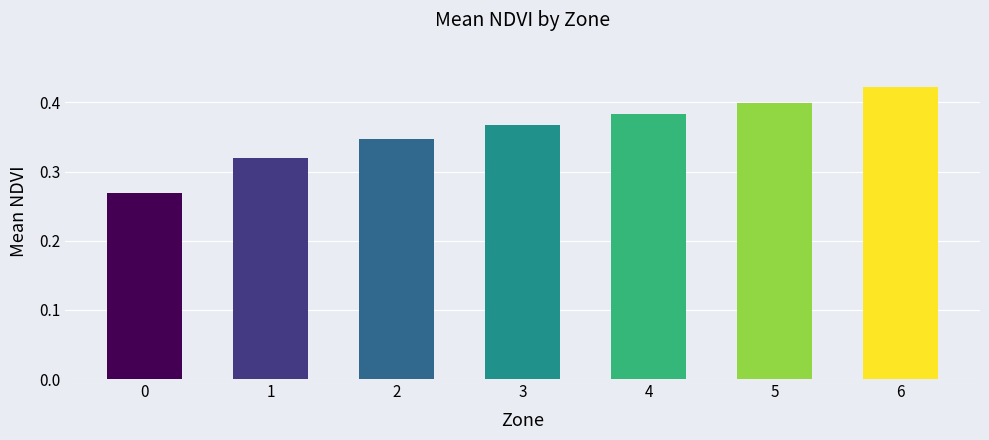

Between 5 and 1, which is larger?

5